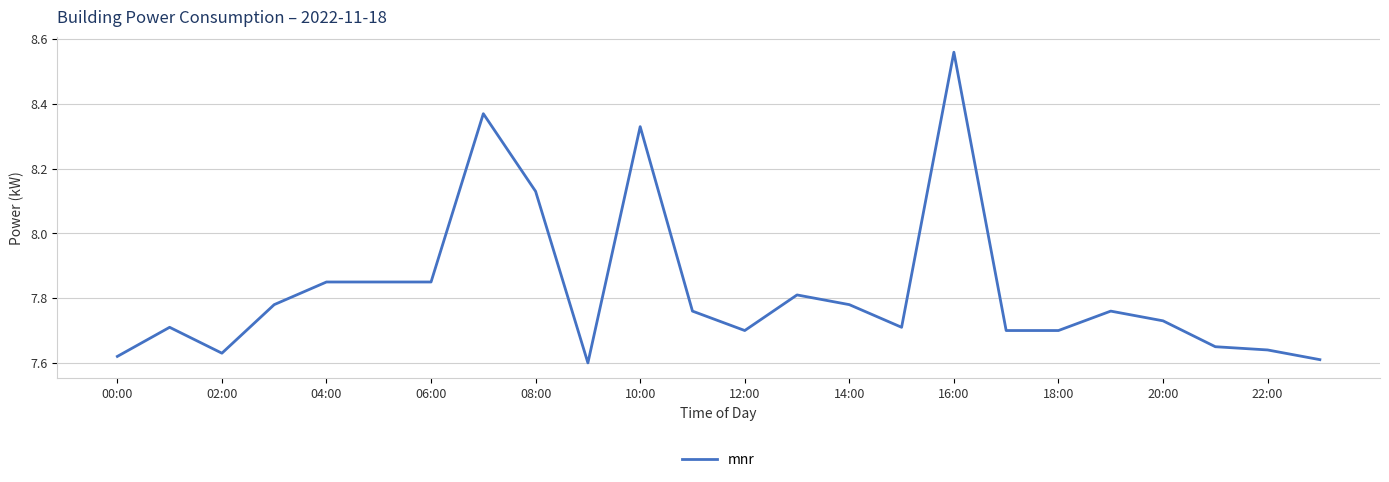

What is the difference between the maximum and minimum values?

1.0